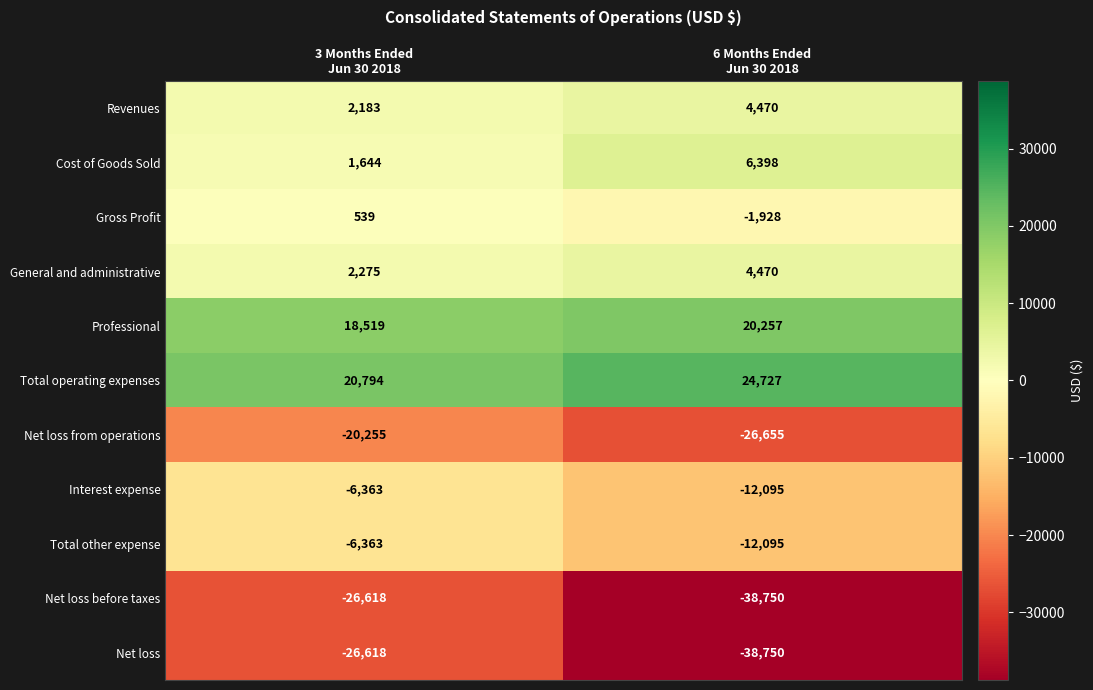

What is the maximum value shown in the chart?

24727